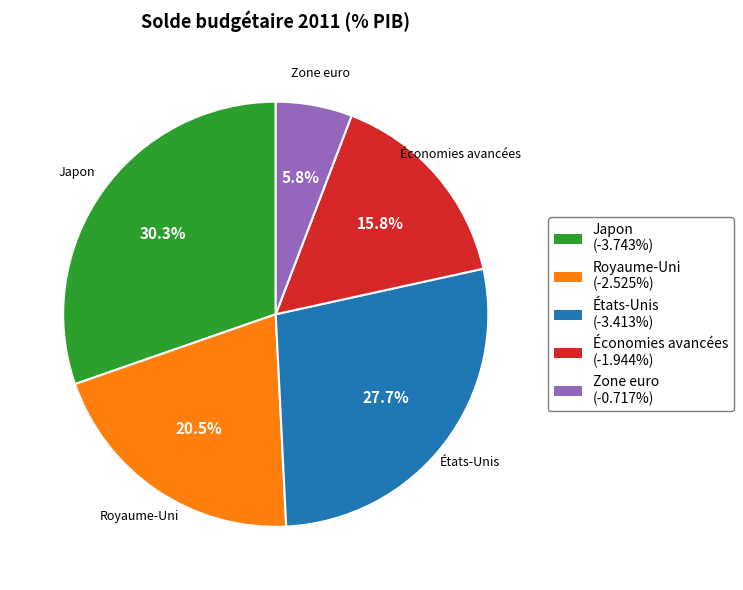

What percentage is NOT represented by États-Unis?

72.3%